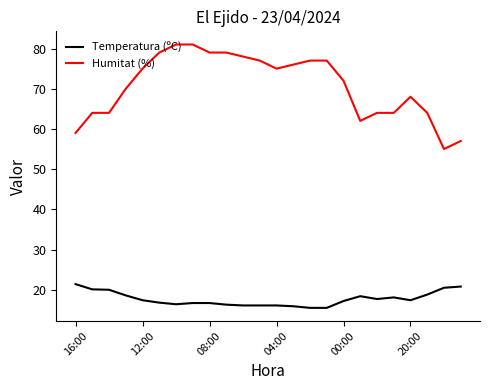

What is the greatest value displayed?

81.0